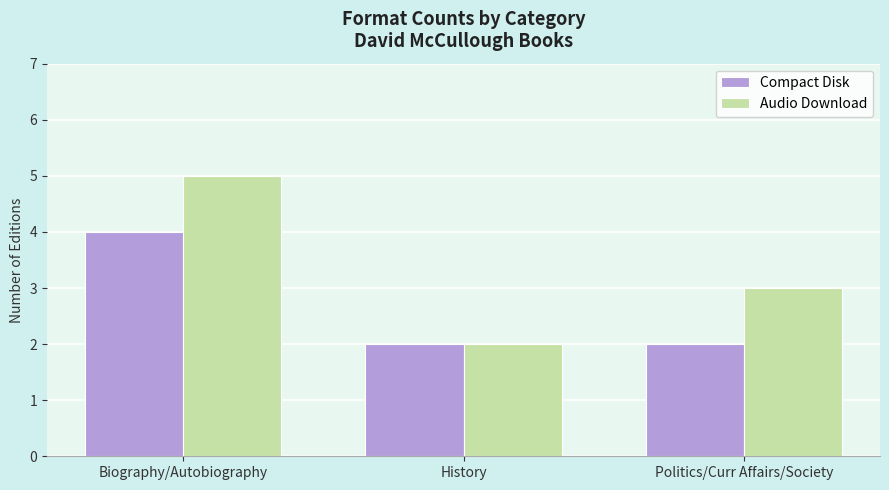

How many data points does each series have?

3